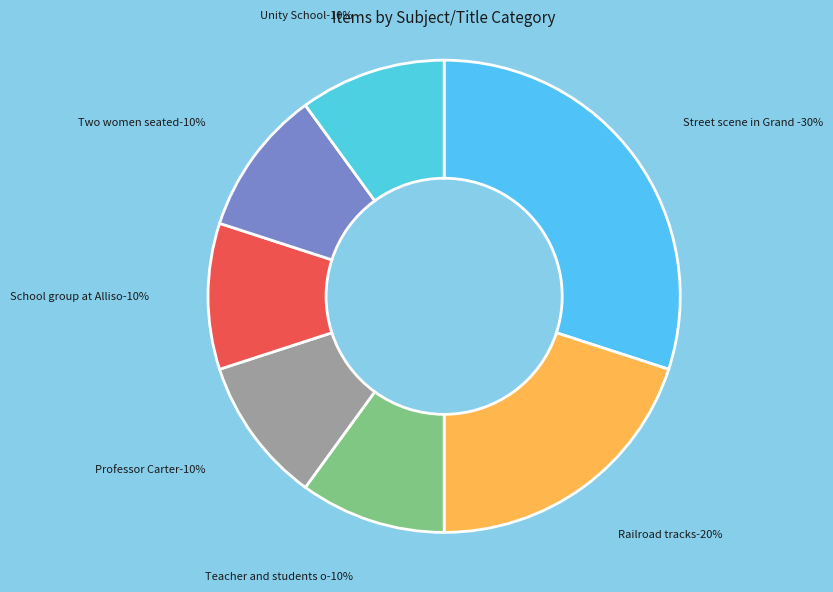

What percentage do Two women seated and Professor Carter together represent?

20.0%